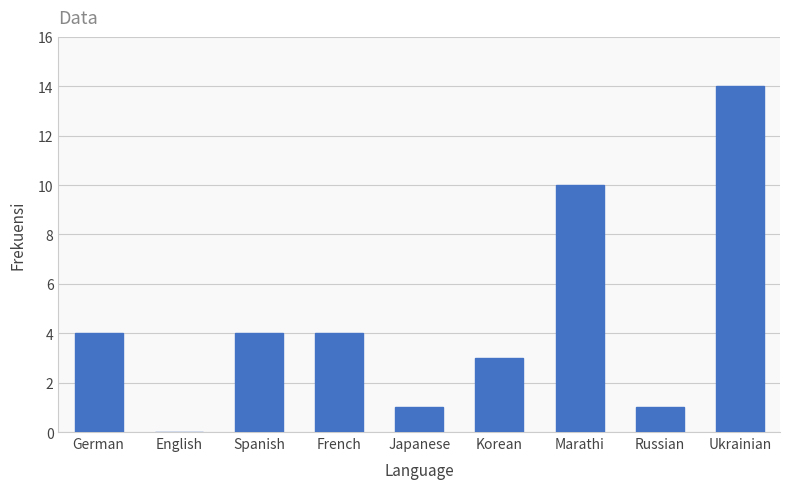

Are the bars grouped side by side (vs. stacked)?

No